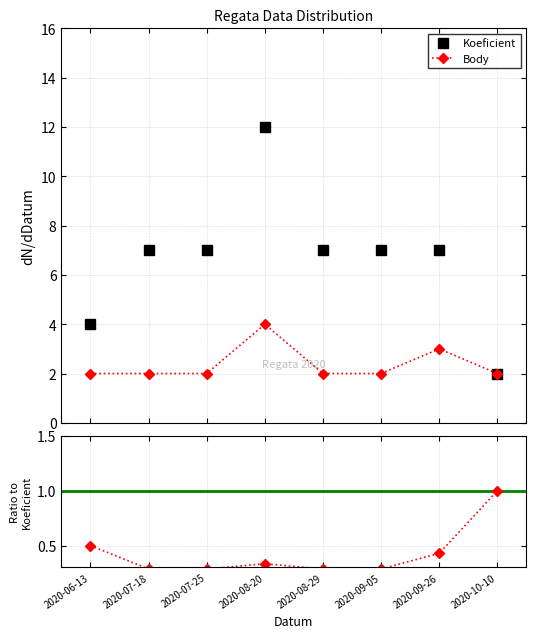

What is the label of the 8th point from the right?

2020-06-13